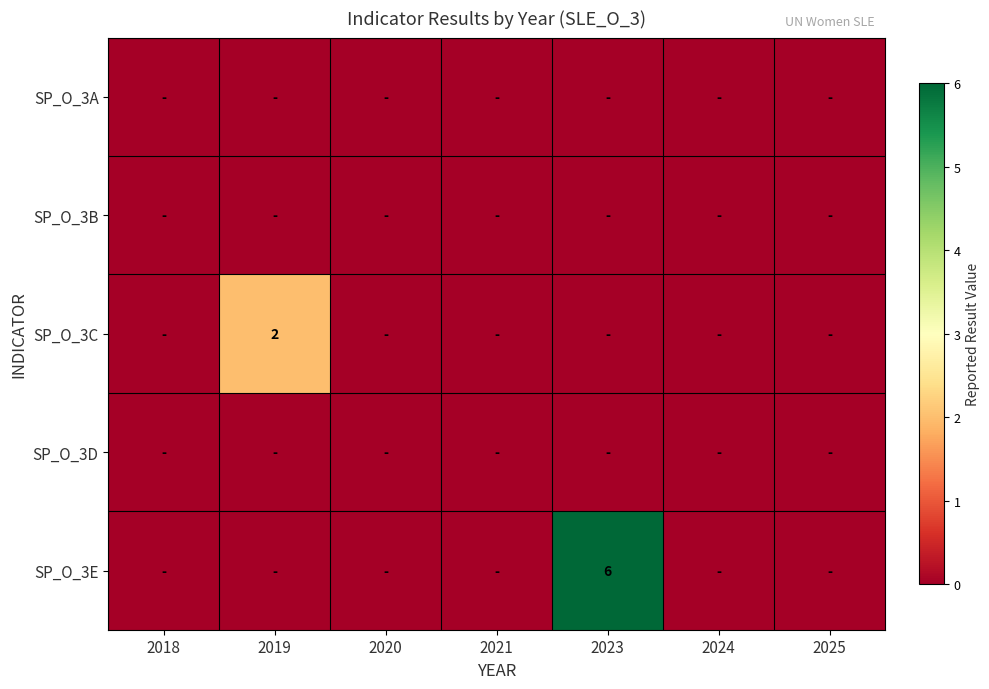

True or false: SP_O_3C has a value of 2 at 2019.

True